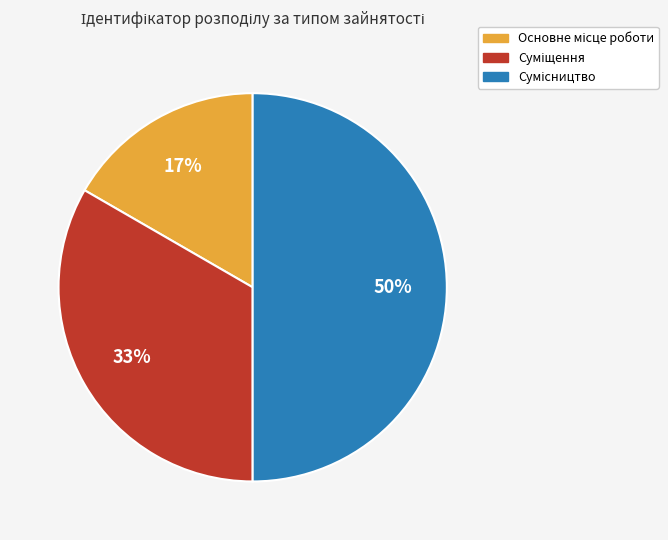

To the nearest percent, what is the average slice percentage?

33%